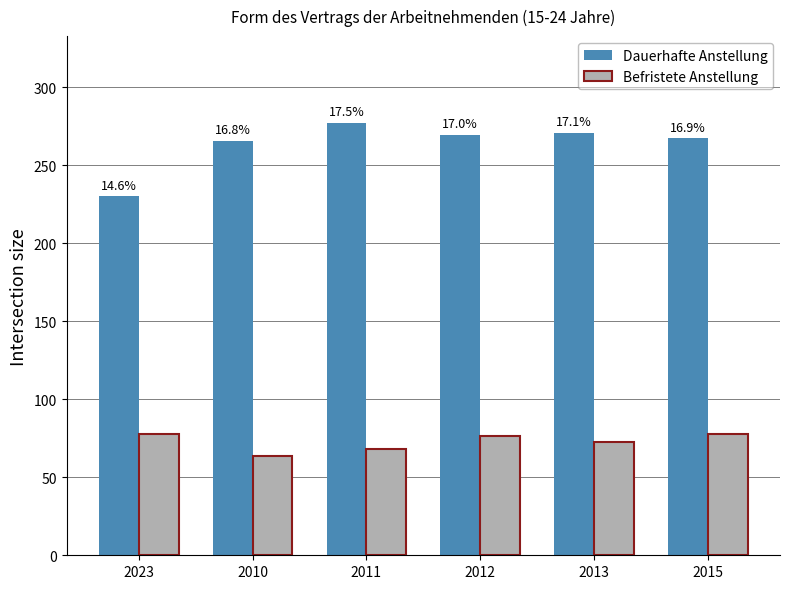

Does the chart contain stacked bars?

No